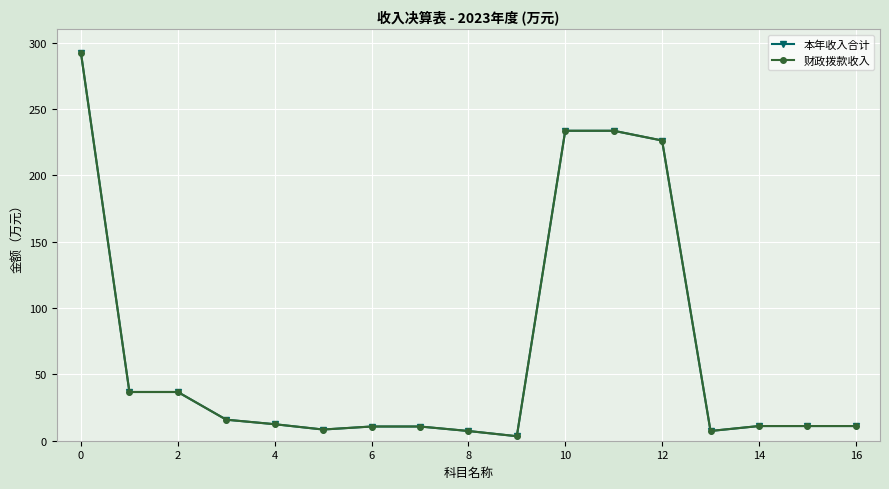

True or false: 本年收入合计 and 财政拨款收入 cross at least once.

False